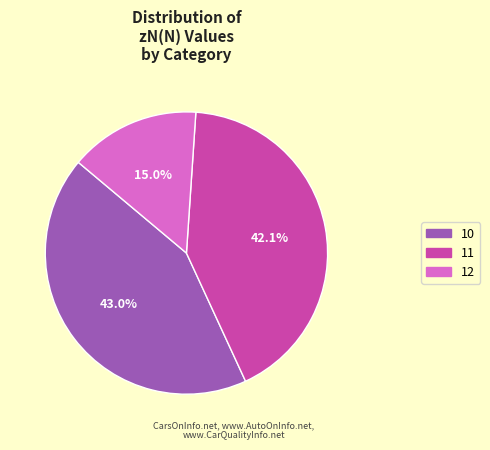

What portion of the pie excludes 12?

85.0%